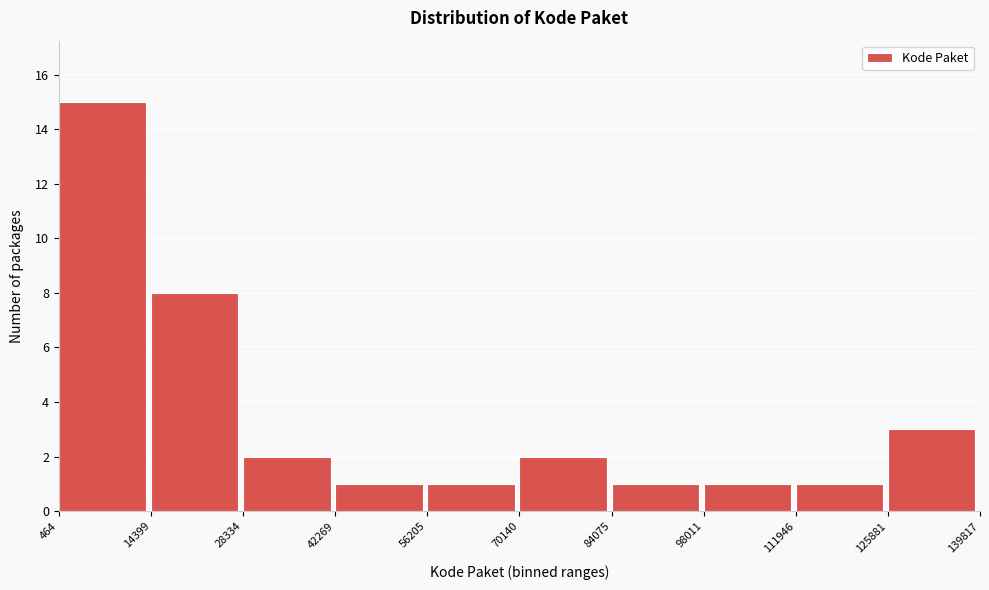

How tall is the bar that spans 111946 to 125881 on the x-axis? The values are not printed on the chart, so give them approximately, as read against the axis.

1